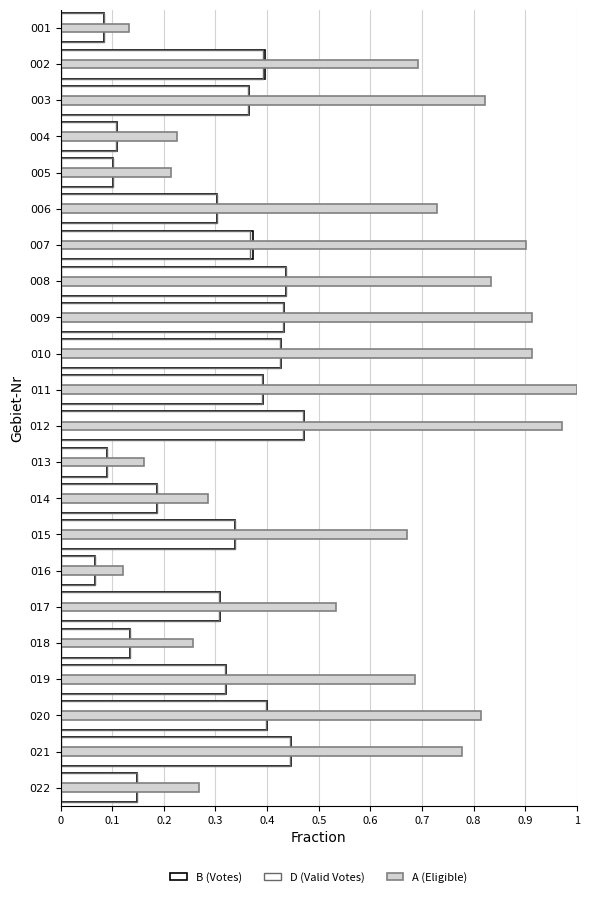

Reading left to right, list all the values displayed in this chart.

B (Votes): 0.1	0.4	0.4	0.1	0.1	0.3	0.4	0.4	0.4	0.4	0.4	0.5	0.1	0.2	0.3	0.1	0.3	0.1	0.3	0.4	0.4	0.1
D (Valid Votes): 0.1	0.4	0.4	0.1	0.1	0.3	0.4	0.4	0.4	0.4	0.4	0.5	0.1	0.2	0.3	0.1	0.3	0.1	0.3	0.4	0.4	0.1
A (Eligible): 0.1	0.7	0.8	0.2	0.2	0.7	0.9	0.8	0.9	0.9	1.0	1.0	0.2	0.3	0.7	0.1	0.5	0.3	0.7	0.8	0.8	0.3